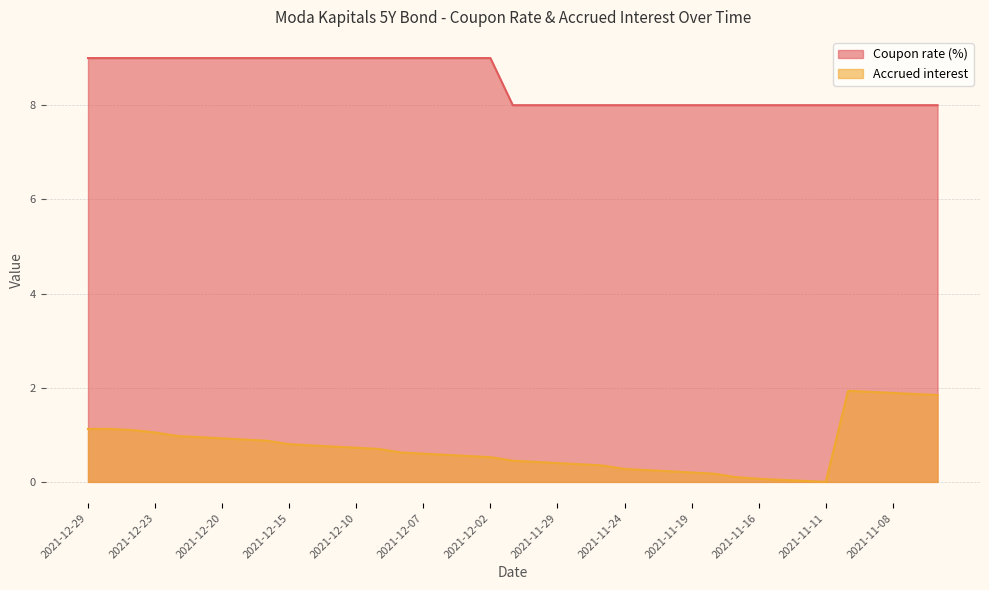

Reading left to right, transcribe all the data shown in this chart.

Coupon rate (%): 2021-12-29=9.0	2021-12-28=9.0	2021-12-27=9.0	2021-12-23=9.0	2021-12-22=9.0	2021-12-21=9.0	2021-12-20=9.0	2021-12-17=9.0	2021-12-16=9.0	2021-12-15=9.0	2021-12-14=9.0	2021-12-13=9.0	2021-12-10=9.0	2021-12-09=9.0	2021-12-08=9.0	2021-12-07=9.0	2021-12-06=9.0	2021-12-03=9.0	2021-12-02=9.0	2021-12-01=8.0	2021-11-30=8.0	2021-11-29=8.0	2021-11-26=8.0	2021-11-25=8.0	2021-11-24=8.0	2021-11-23=8.0	2021-11-22=8.0	2021-11-19=8.0	2021-11-18=8.0	2021-11-17=8.0	2021-11-16=8.0	2021-11-15=8.0	2021-11-12=8.0	2021-11-11=8.0	2021-11-10=8.0	2021-11-09=8.0	2021-11-08=8.0	2021-11-05=8.0	2021-11-04=8.0
Accrued interest: 2021-12-29=1.1	2021-12-28=1.1	2021-12-27=1.1	2021-12-23=1.1	2021-12-22=1.0	2021-12-21=0.9	2021-12-20=0.9	2021-12-17=0.9	2021-12-16=0.9	2021-12-15=0.8	2021-12-14=0.8	2021-12-13=0.8	2021-12-10=0.7	2021-12-09=0.7	2021-12-08=0.6	2021-12-07=0.6	2021-12-06=0.6	2021-12-03=0.6	2021-12-02=0.5	2021-12-01=0.5	2021-11-30=0.4	2021-11-29=0.4	2021-11-26=0.4	2021-11-25=0.3	2021-11-24=0.3	2021-11-23=0.2	2021-11-22=0.2	2021-11-19=0.2	2021-11-18=0.2	2021-11-17=0.1	2021-11-16=0.1	2021-11-15=0.0	2021-11-12=0.0	2021-11-11=0.0	2021-11-10=1.9	2021-11-09=1.9	2021-11-08=1.9	2021-11-05=1.9	2021-11-04=1.8